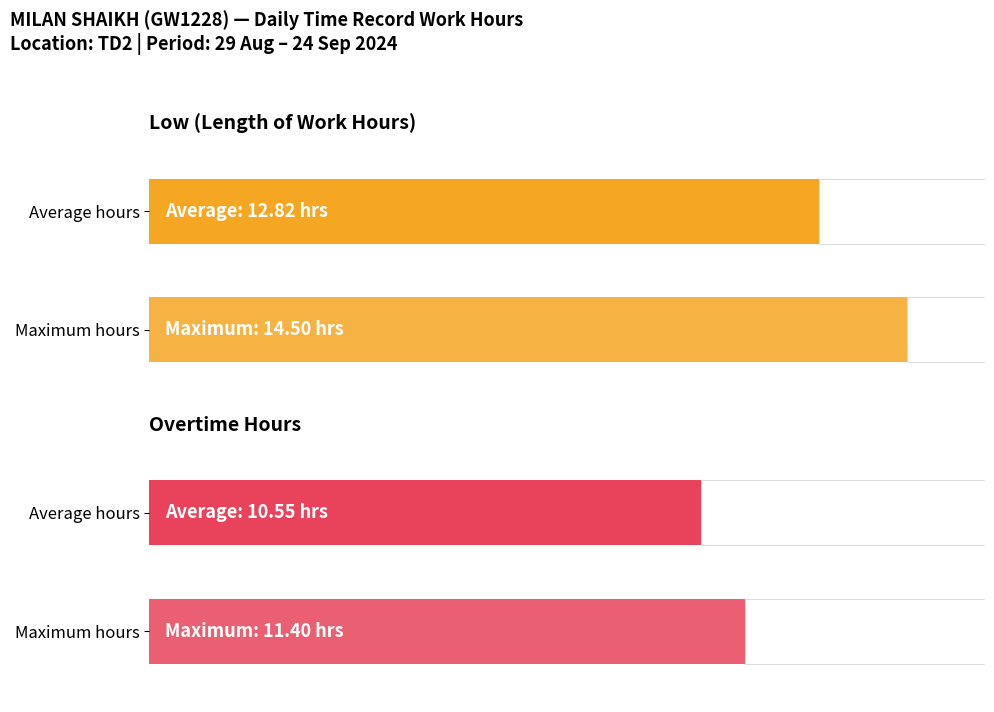

List the series in order of their peak value, lowest first.

OT, Low